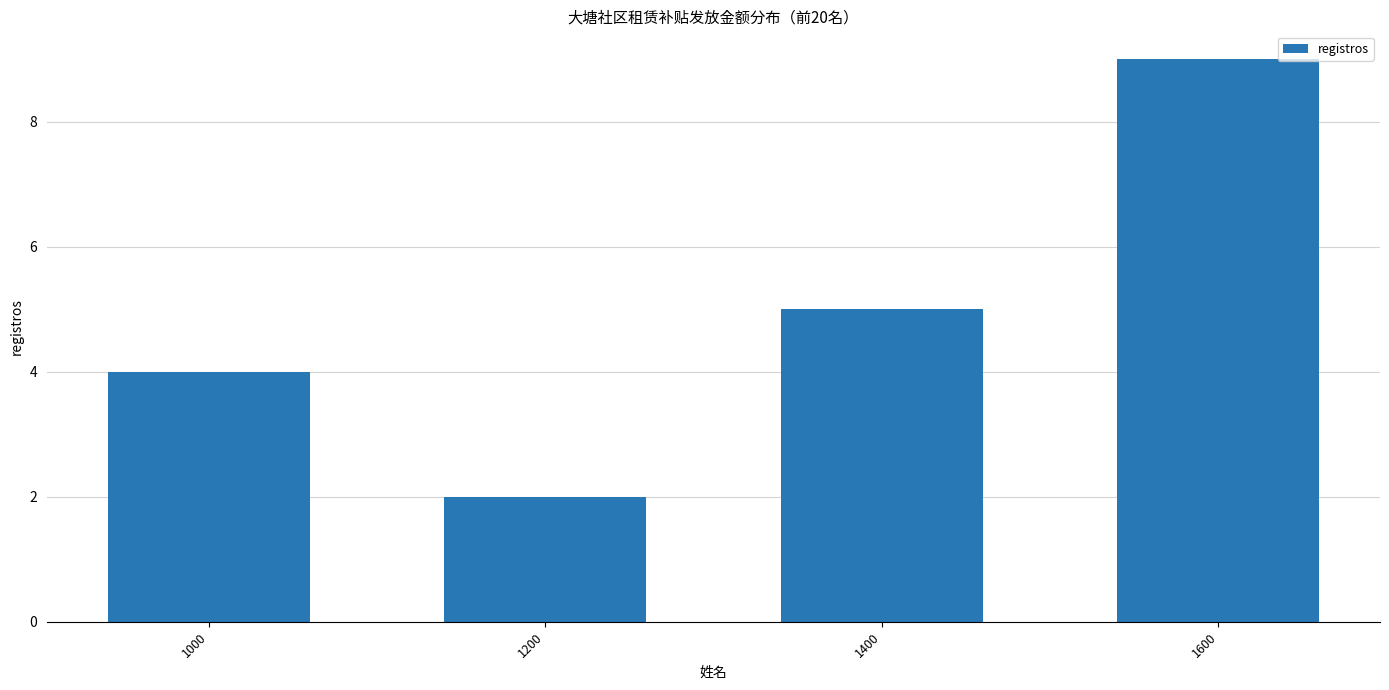

Reading left to right, extract all data points from this chart.

1000=4	1200=2	1400=5	1600=9